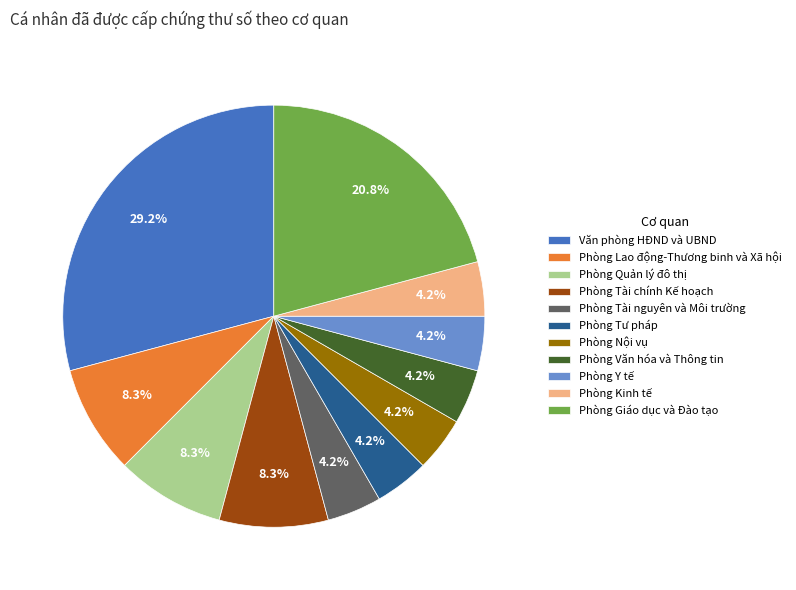

What is the largest slice in the pie chart?

Văn phòng HĐND và UBND